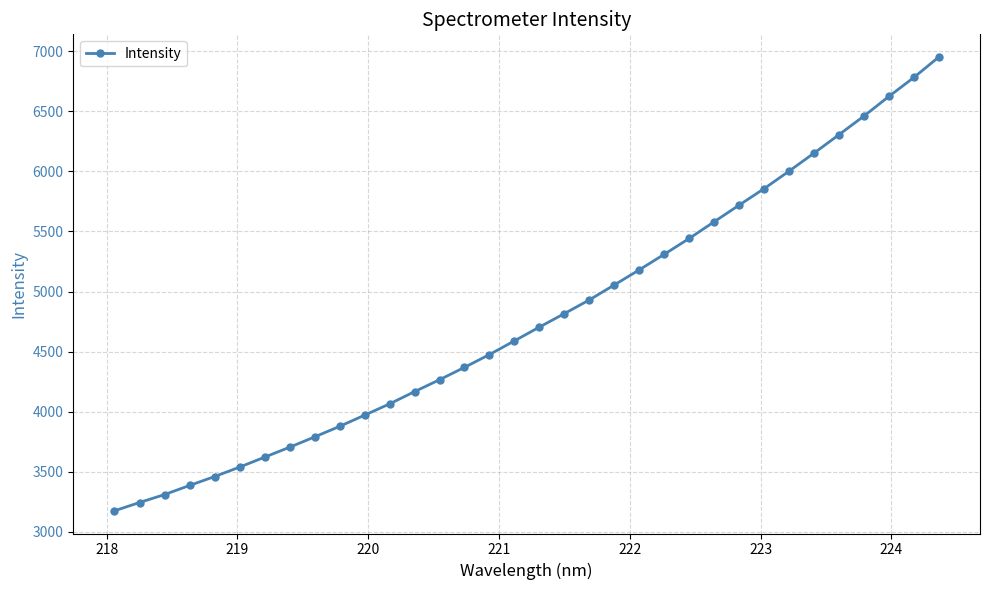

What is the smallest value displayed?

3173.4